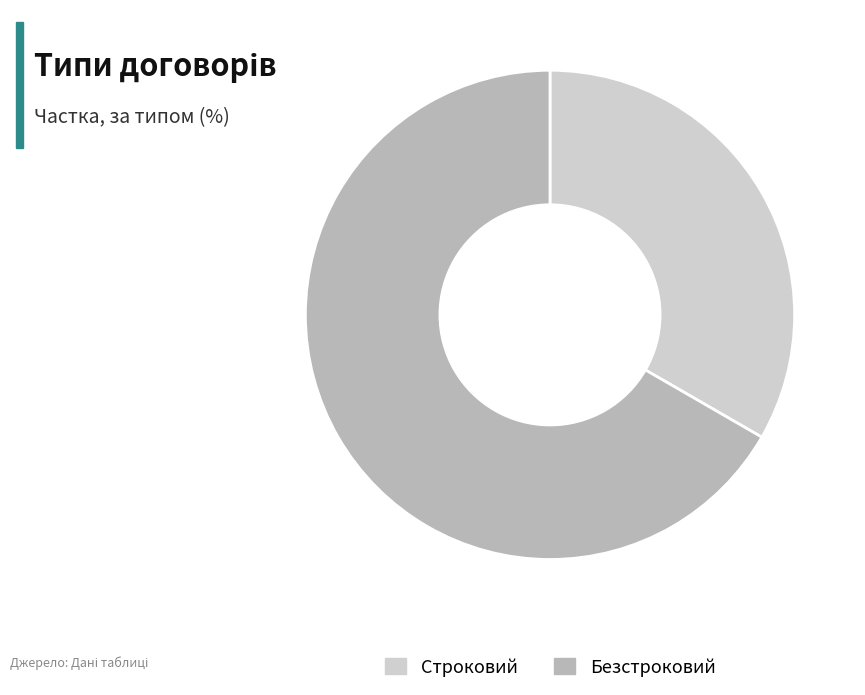

Which slice is the smallest?

Строковий